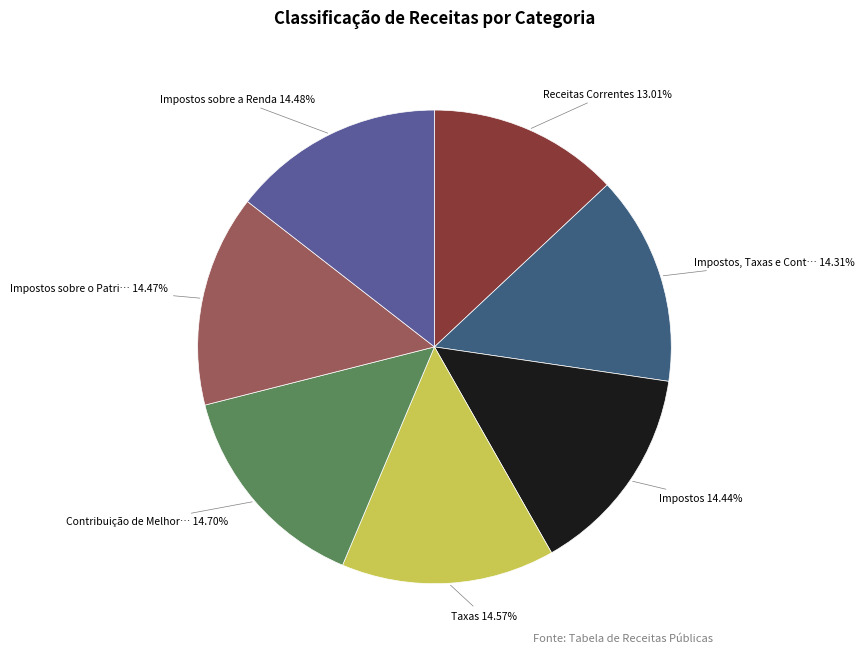

Does any single category account for the majority?

No